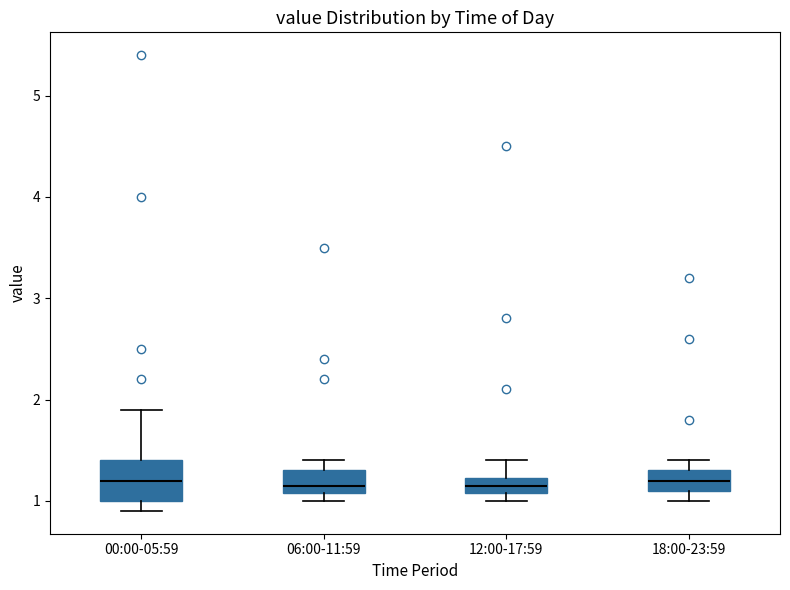

Comparing the boxes themselves (not the whiskers), which one is the tallest?

00:00-05:59